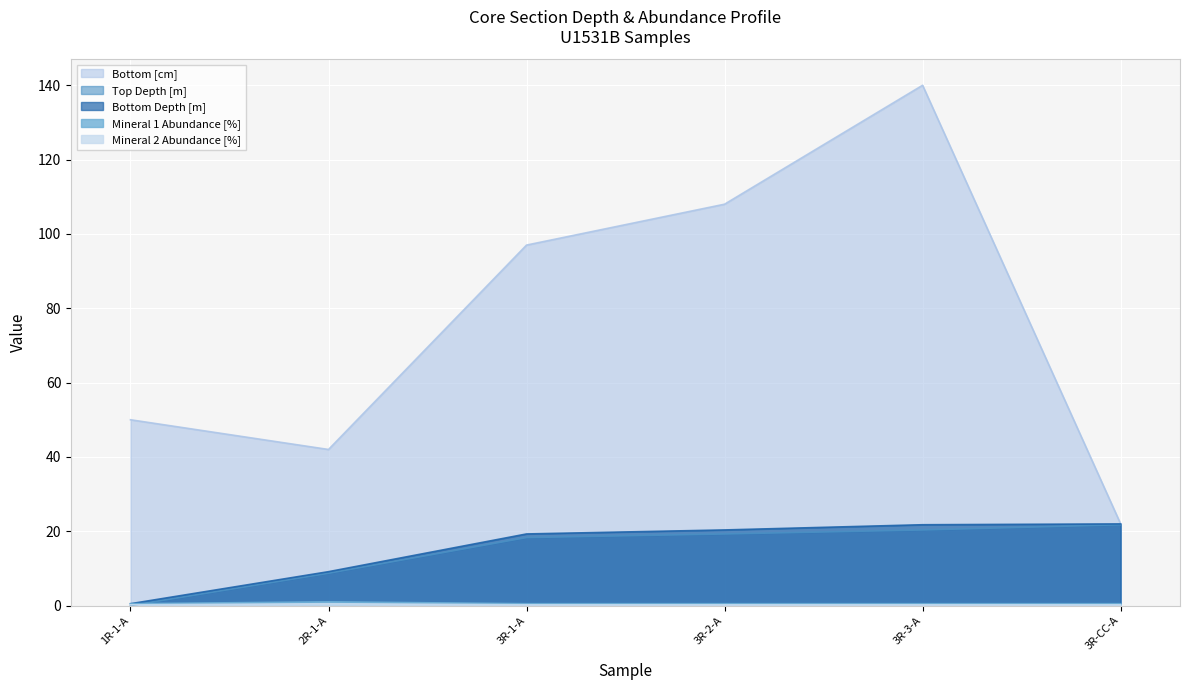

What is the difference between the second highest and second lowest values in the Bottom Depth [m] series?

12.6